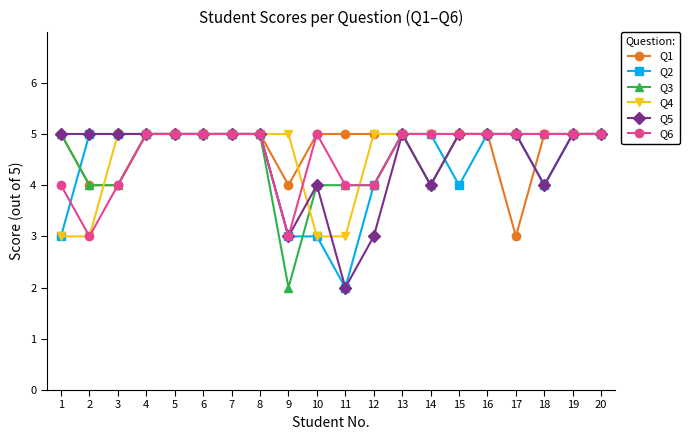

Reading left to right, list all the values displayed in this chart.

Q1: 1=5	2=4	3=4	4=5	5=5	6=5	7=5	8=5	9=4	10=5	11=5	12=5	13=5	14=5	15=5	16=5	17=3	18=5	19=5	20=5
Q2: 1=3	2=5	3=5	4=5	5=5	6=5	7=5	8=5	9=3	10=3	11=2	12=4	13=5	14=5	15=4	16=5	17=5	18=4	19=5	20=5
Q3: 1=5	2=4	3=4	4=5	5=5	6=5	7=5	8=5	9=2	10=4	11=4	12=4	13=5	14=4	15=5	16=5	17=5	18=5	19=5	20=5
Q4: 1=3	2=3	3=5	4=5	5=5	6=5	7=5	8=5	9=5	10=3	11=3	12=5	13=5	14=5	15=5	16=5	17=5	18=5	19=5	20=5
Q5: 1=5	2=5	3=5	4=5	5=5	6=5	7=5	8=5	9=3	10=4	11=2	12=3	13=5	14=4	15=5	16=5	17=5	18=4	19=5	20=5
Q6: 1=4	2=3	3=4	4=5	5=5	6=5	7=5	8=5	9=3	10=5	11=4	12=4	13=5	14=5	15=5	16=5	17=5	18=5	19=5	20=5